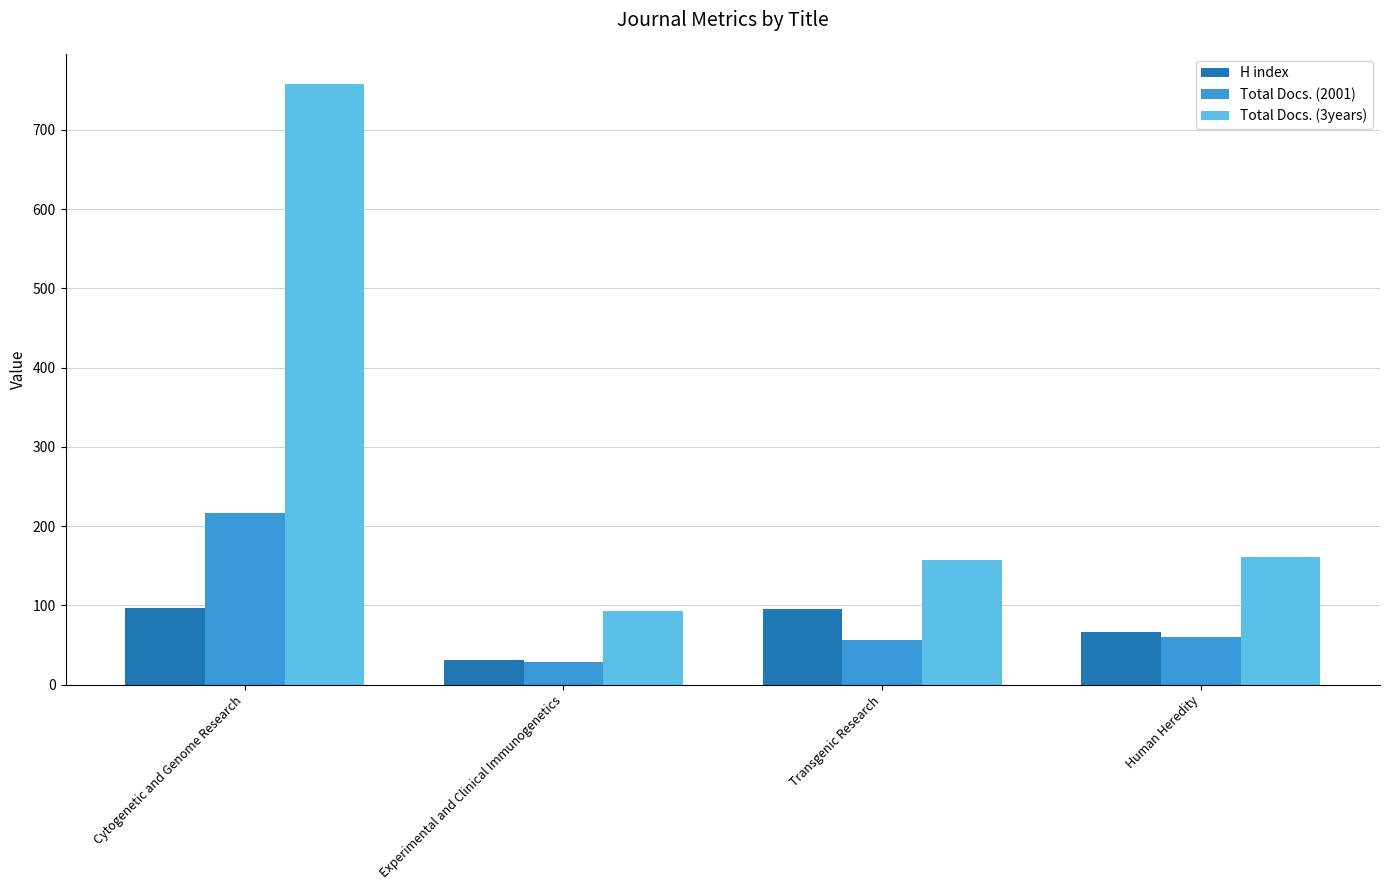

What are all the series names shown in the legend?

H index, Total Docs. (2001), Total Docs. (3years)